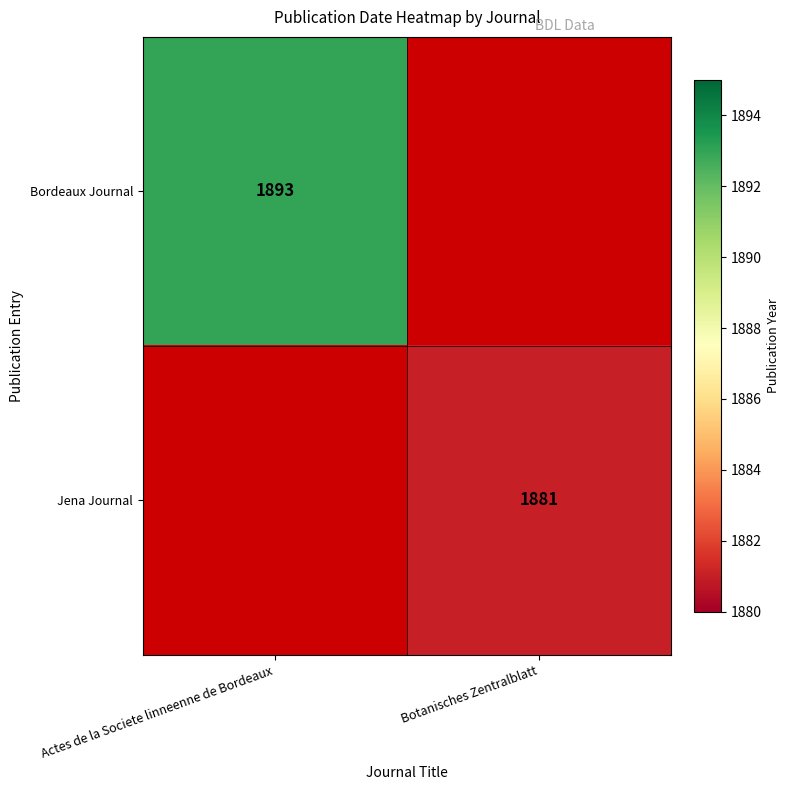

Is it true that Jena Journal equals 719 at Botanisches Zentralblatt?

False